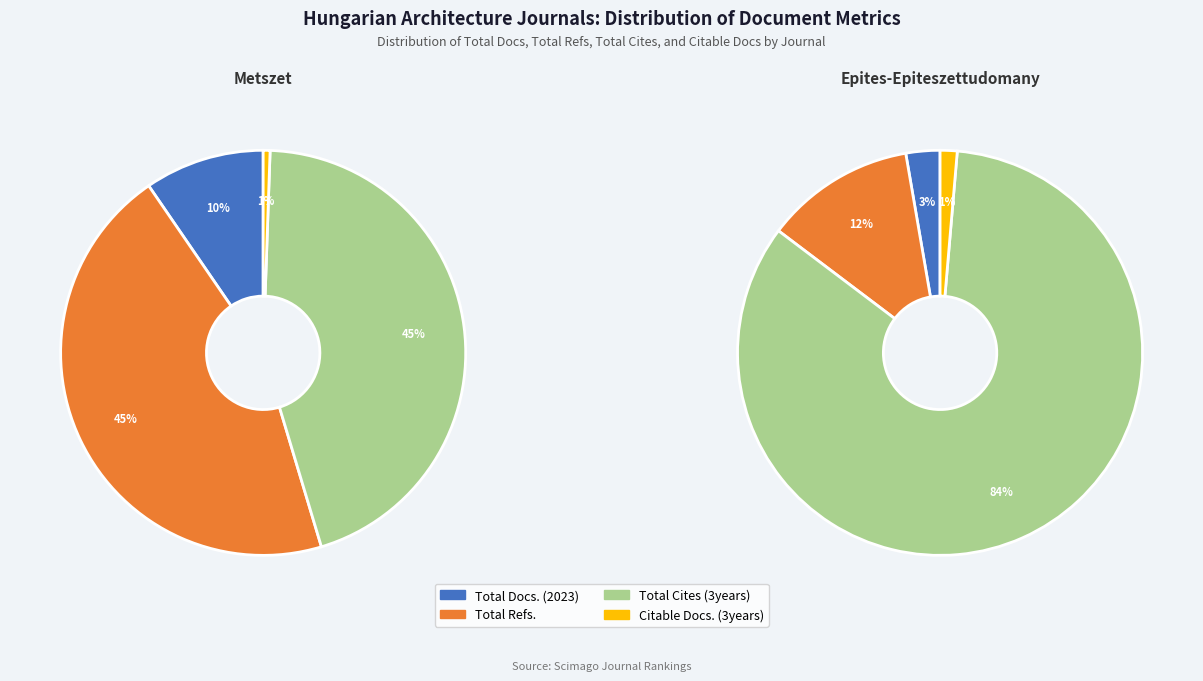

Which slice is the largest?

Total Cites (3years)